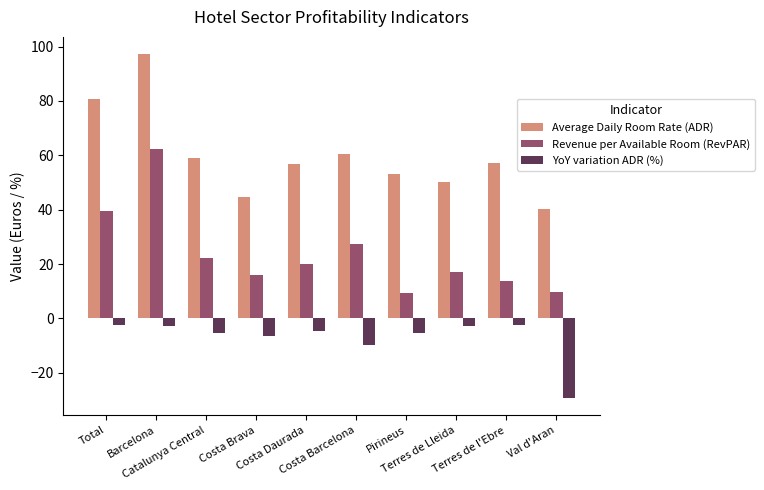

What is the maximum value shown in the chart?

97.2